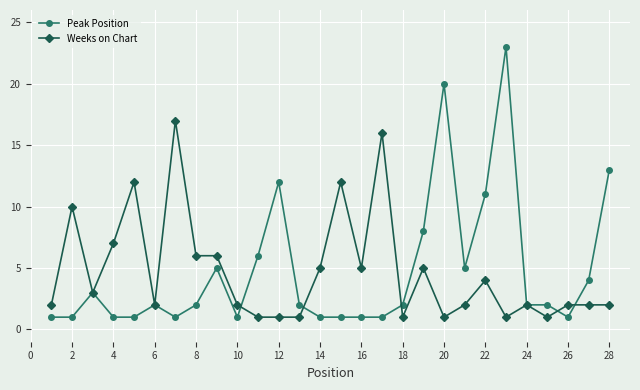

True or false: Weeks on Chart has more than 1 points higher than both neighbors.

True